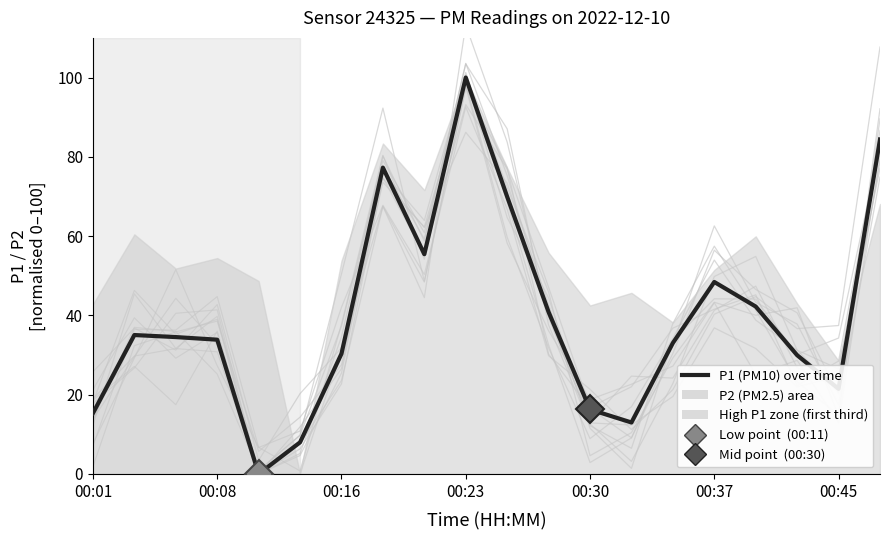

Between 13 and 00:16, which is larger?

00:16